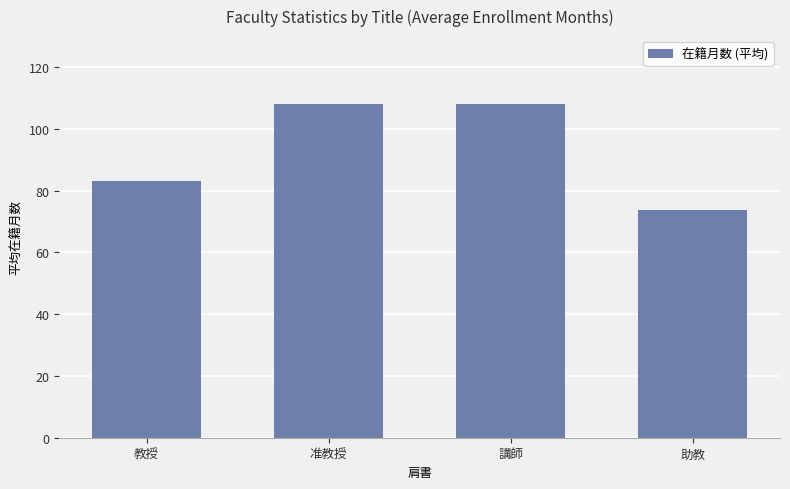

True or false: the data shows 108.0 at 講師.

True